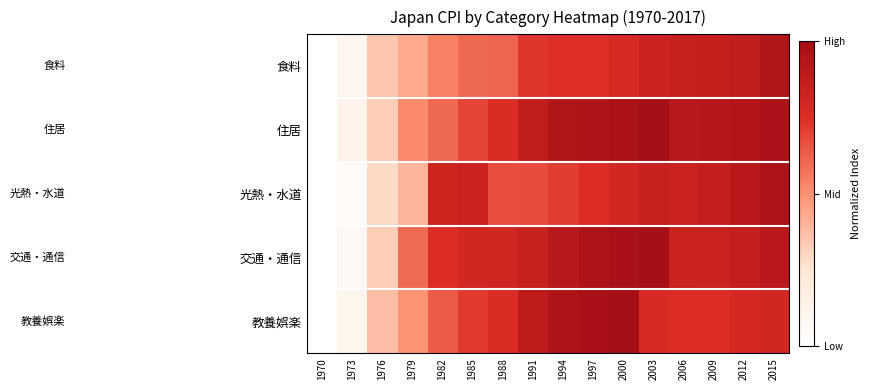

Reading right to left, transcribe all the data shown in this chart.

食料: 2015=0.9	2012=0.9	2009=0.9	2006=0.8	2003=0.8	2000=0.8	1997=0.7	1994=0.7	1991=0.7	1988=0.6	1985=0.6	1982=0.5	1979=0.4	1976=0.3	1973=0.1	1970=0.0
住居: 2015=1.0	2012=0.9	2009=0.9	2006=0.9	2003=1.0	2000=1.0	1997=1.0	1994=0.9	1991=0.9	1988=0.8	1985=0.7	1982=0.6	1979=0.5	1976=0.3	1973=0.1	1970=0.0
光熱・水道: 2015=1.0	2012=0.9	2009=0.9	2006=0.8	2003=0.8	2000=0.8	1997=0.7	1994=0.7	1991=0.7	1988=0.7	1985=0.8	1982=0.8	1979=0.4	1976=0.3	1973=0.0	1970=0.0
交通・通信: 2015=0.9	2012=0.9	2009=0.8	2006=0.8	2003=1.0	2000=1.0	1997=1.0	1994=0.9	1991=0.8	1988=0.8	1985=0.8	1982=0.8	1979=0.6	1976=0.3	1973=0.1	1970=0.0
教養娯楽: 2015=0.8	2012=0.8	2009=0.8	2006=0.8	2003=0.8	2000=1.0	1997=1.0	1994=1.0	1991=0.9	1988=0.8	1985=0.7	1982=0.6	1979=0.5	1976=0.4	1973=0.1	1970=0.0